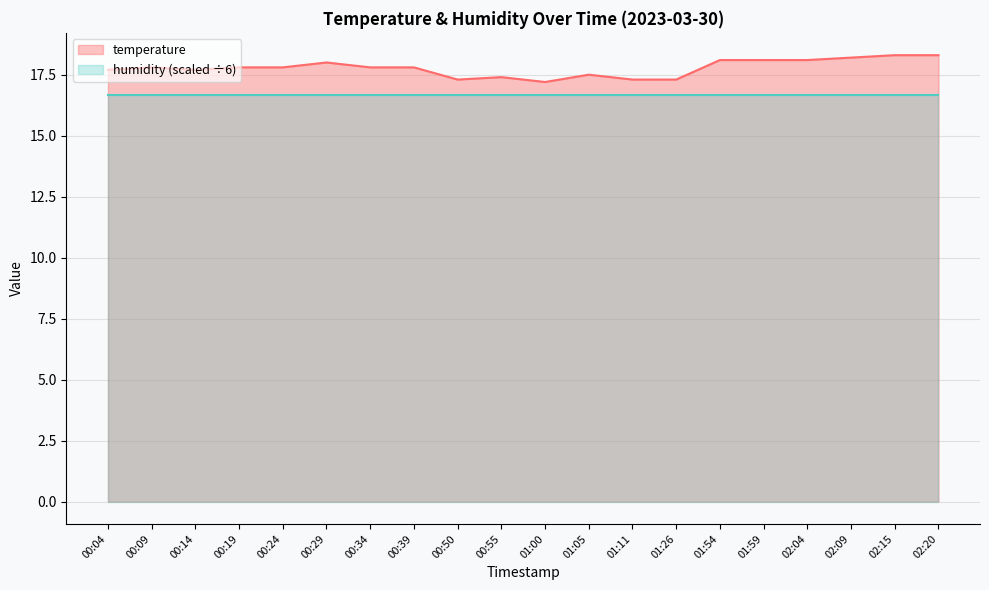

The chart shows a value of 17.8 at 00:24. True or false?

True